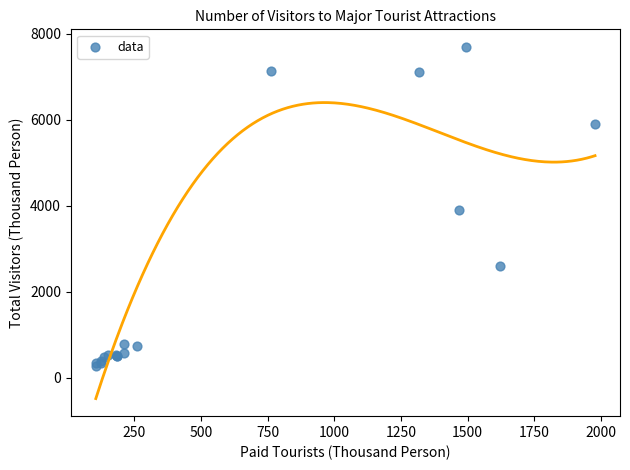

What Y value in the scatter plot is closest to 3982?

3889.0